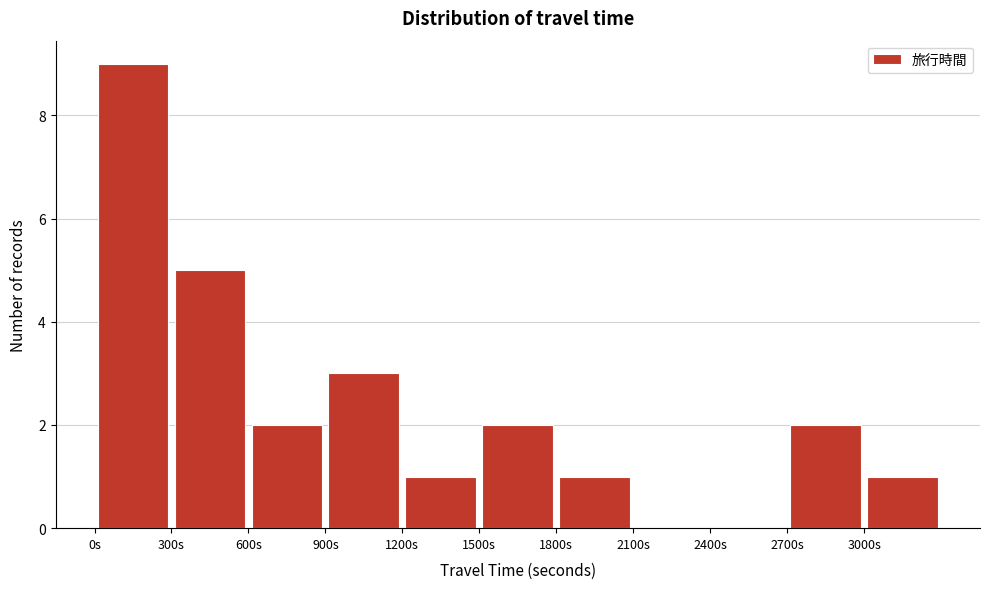

Reading left to right, transcribe this chart: for each bar, give the range it covers on the x-axis and its height. The values are not printed on the chart, so give them approximately, as read against the axis.

0 to 300: 9
300 to 600: 5
600 to 900: 2
900 to 1200: 3
1200 to 1500: 1
1500 to 1800: 2
1800 to 2100: 1
2100 to 2400: 0
2400 to 2700: 0
2700 to 3000: 2
3000 to 3300: 1